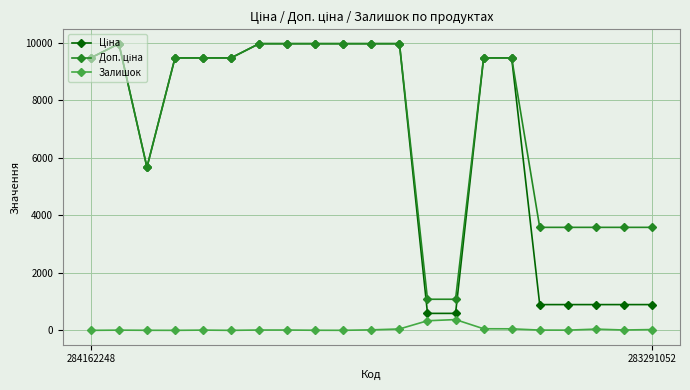

At how many categories does at least one series exceed 2485?

19